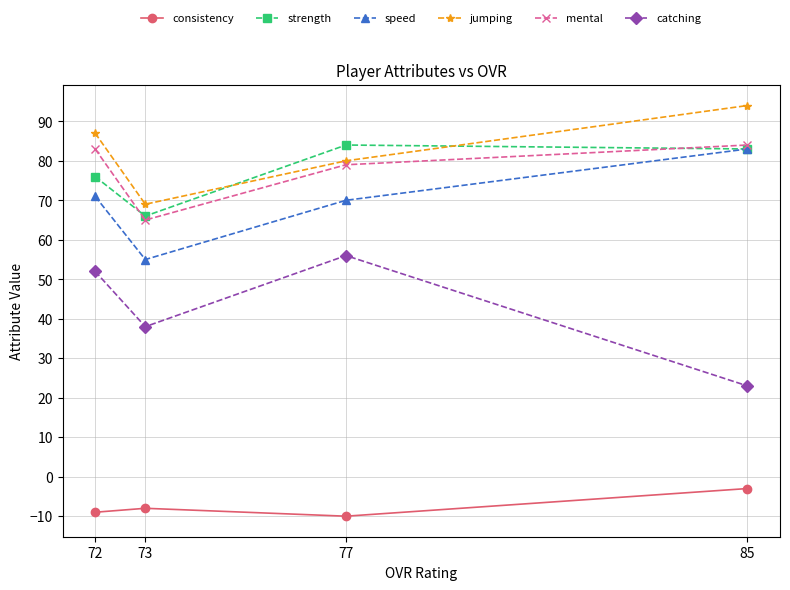

How many lines are shown in the chart?

6